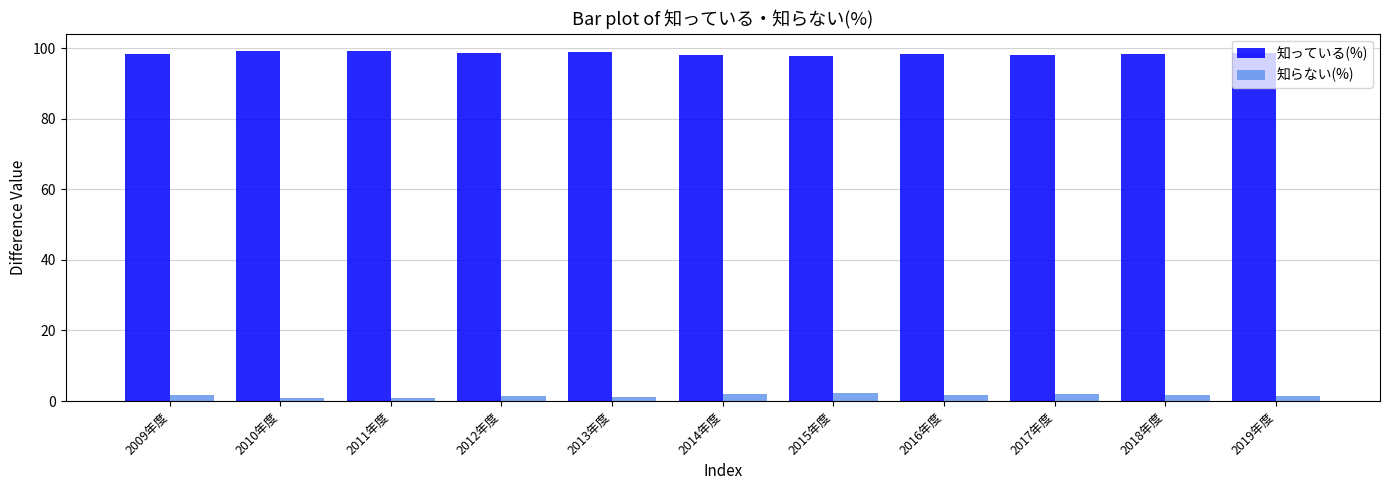

What position from the right is 2017年度?

3